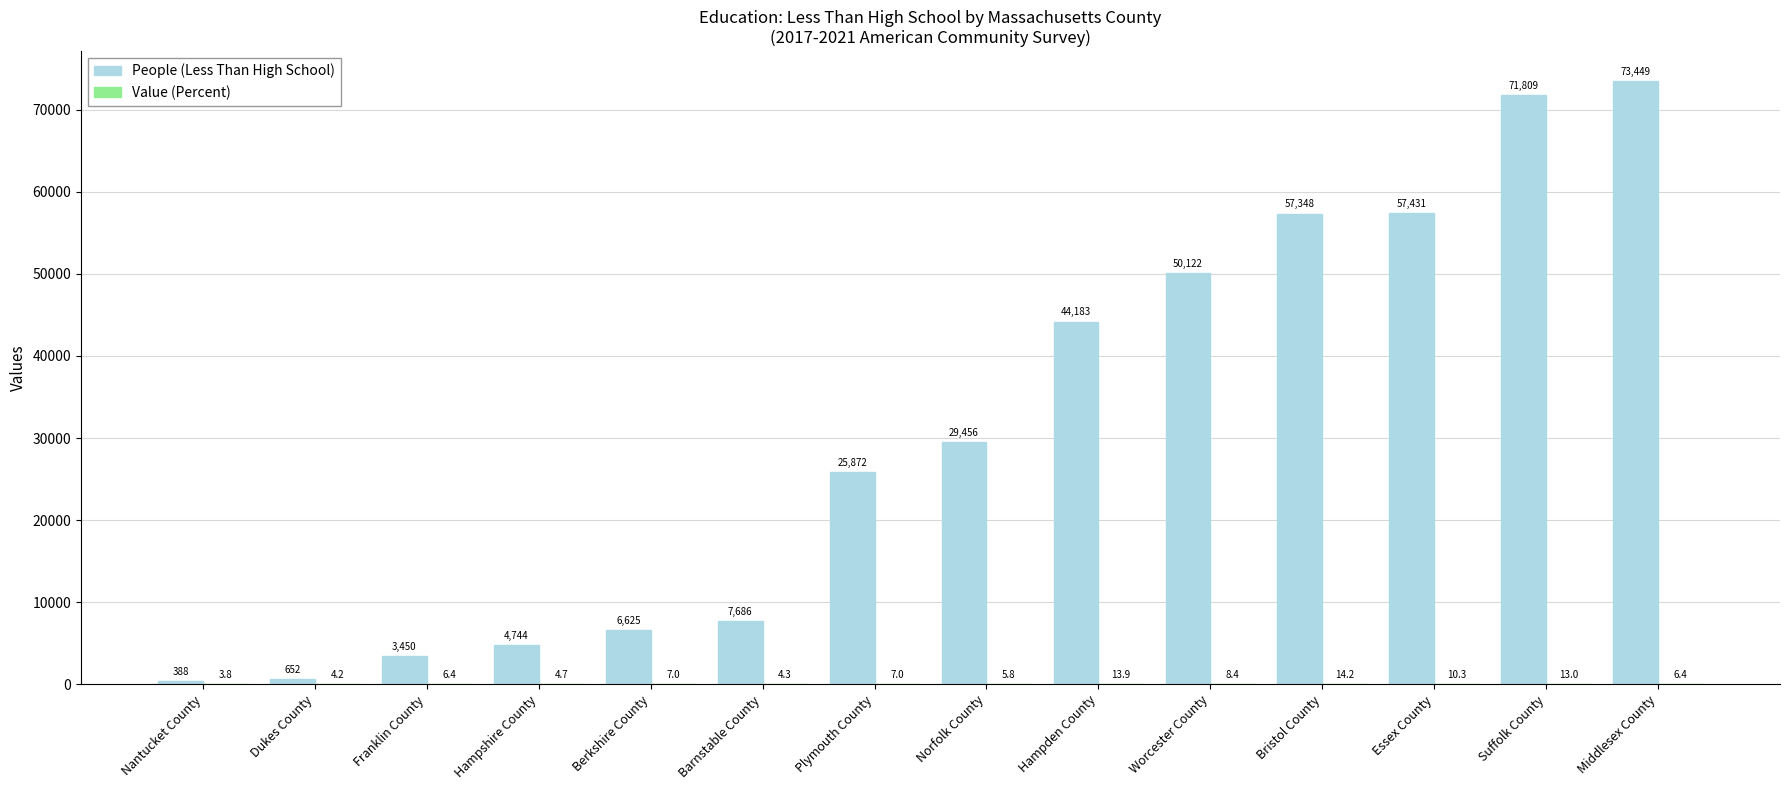

Which category has the highest value across all series?

Middlesex County